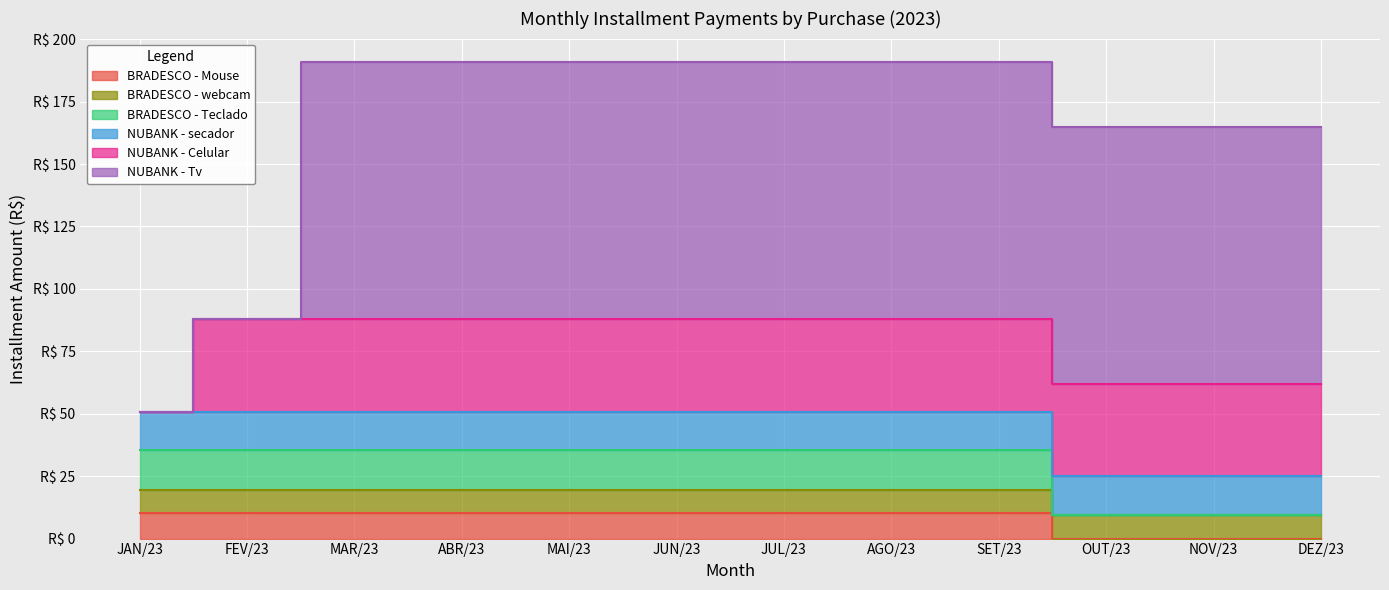

Between which two adjacent categories do BRADESCO - webcam and NUBANK - Tv first intersect?

FEV/23 and MAR/23